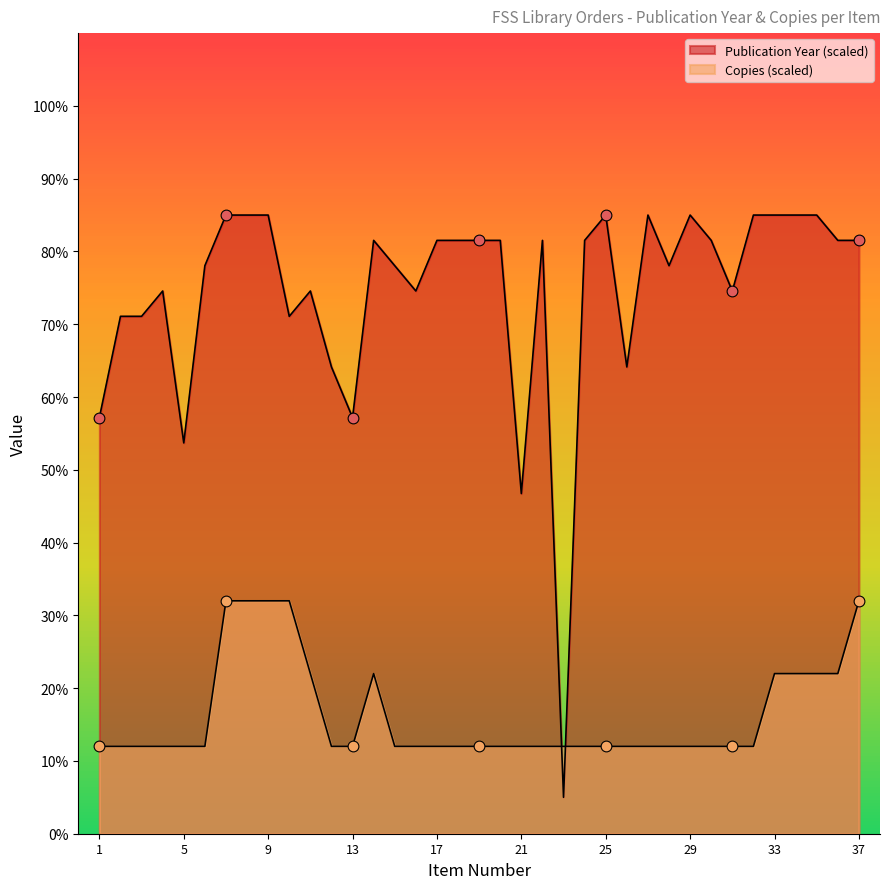

Which series reaches the maximum Y coordinate?

Publication Year